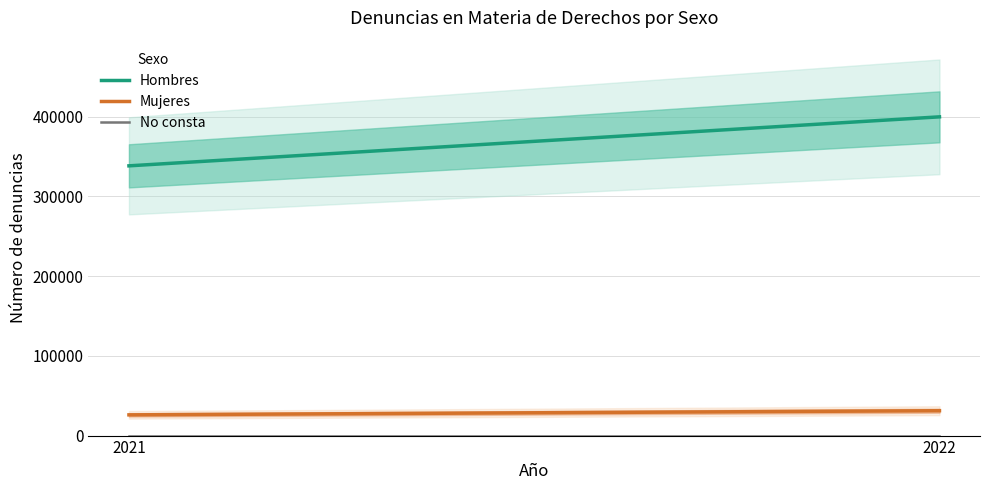

What is the maximum value shown in the chart?

399761